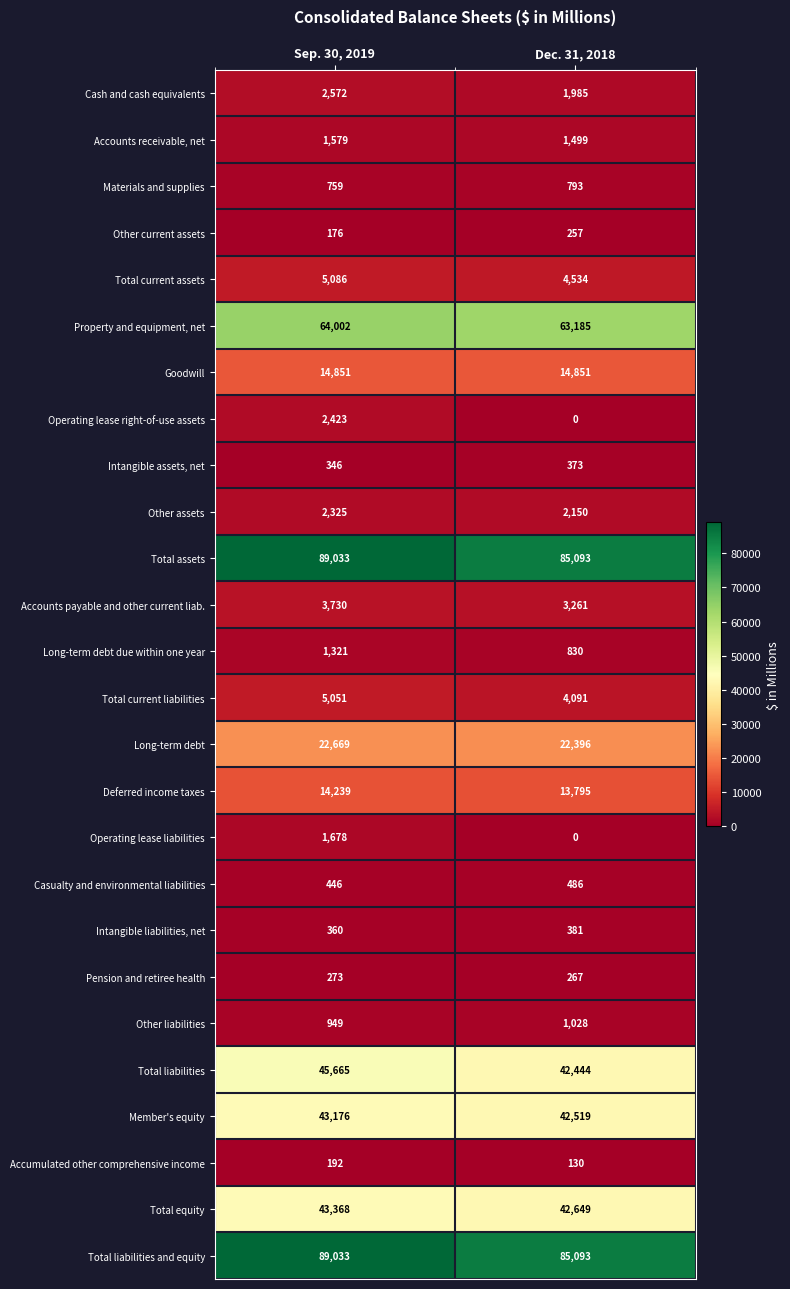

What is the average value of the Total assets series?

87063